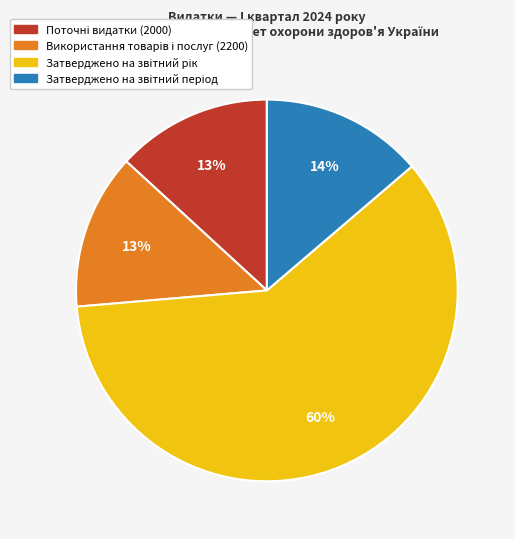

To the nearest percent, what is the average slice percentage?

25%